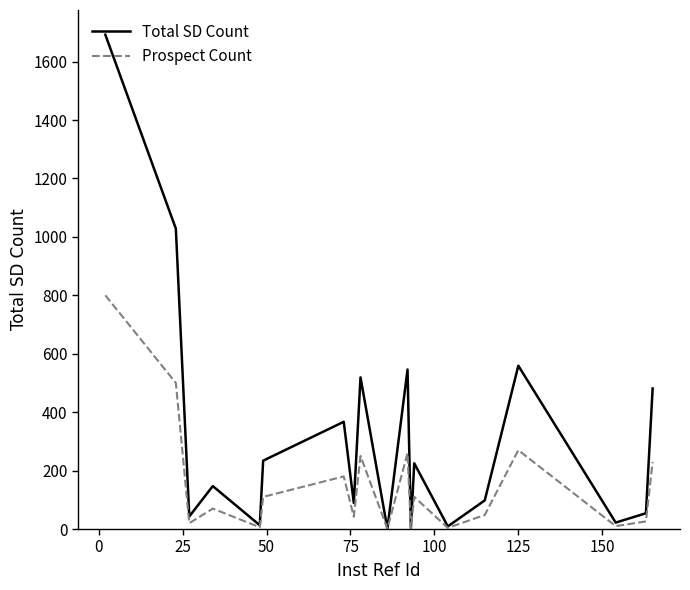

What is the minimum value for Prospect Count?

1